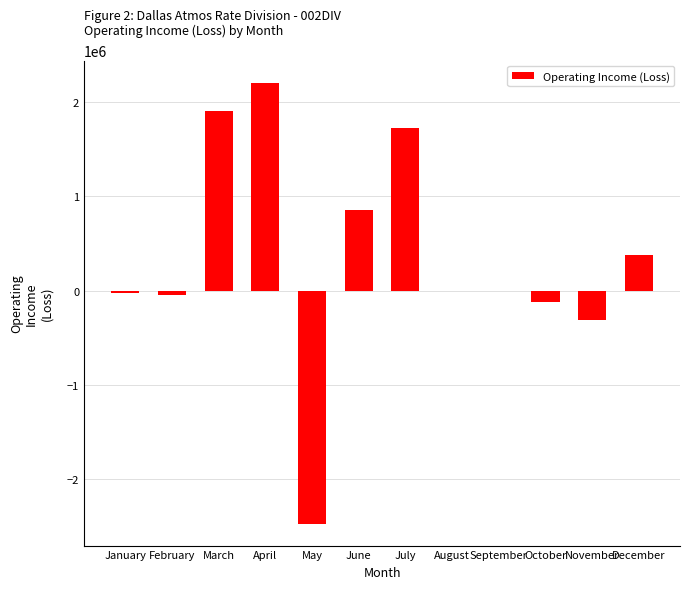

Which label corresponds to the largest value in the chart?

April